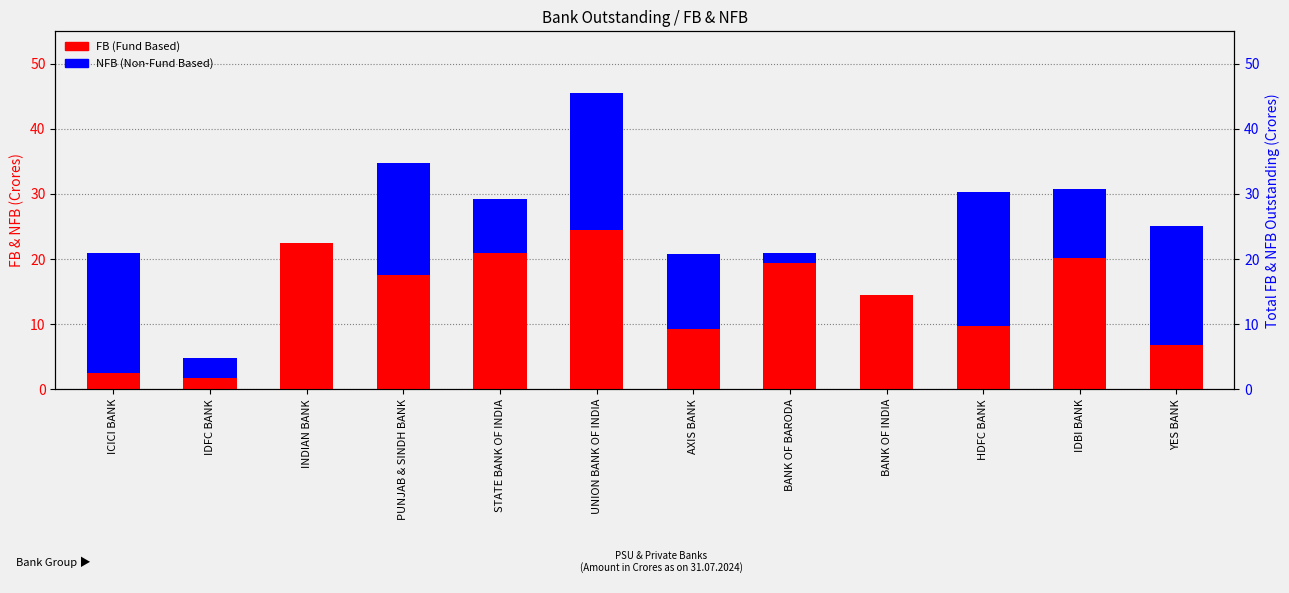

Reading right to left, transcribe all the data shown in this chart.

FB: YES BANK=6.7	IDBI BANK=20.2	HDFC BANK=9.8	BANK OF INDIA=14.4	BANK OF BARODA=19.3	AXIS BANK=9.3	UNION BANK OF INDIA=24.4	STATE BANK OF INDIA=21.0	PUNJAB & SINDH BANK=17.5	INDIAN BANK=22.5	IDFC BANK=1.8	ICICI BANK=2.5
NFB: YES BANK=18.3	IDBI BANK=10.5	HDFC BANK=20.6	BANK OF INDIA=0.0	BANK OF BARODA=1.6	AXIS BANK=11.5	UNION BANK OF INDIA=21.1	STATE BANK OF INDIA=8.3	PUNJAB & SINDH BANK=17.3	INDIAN BANK=0.0	IDFC BANK=3.0	ICICI BANK=18.4